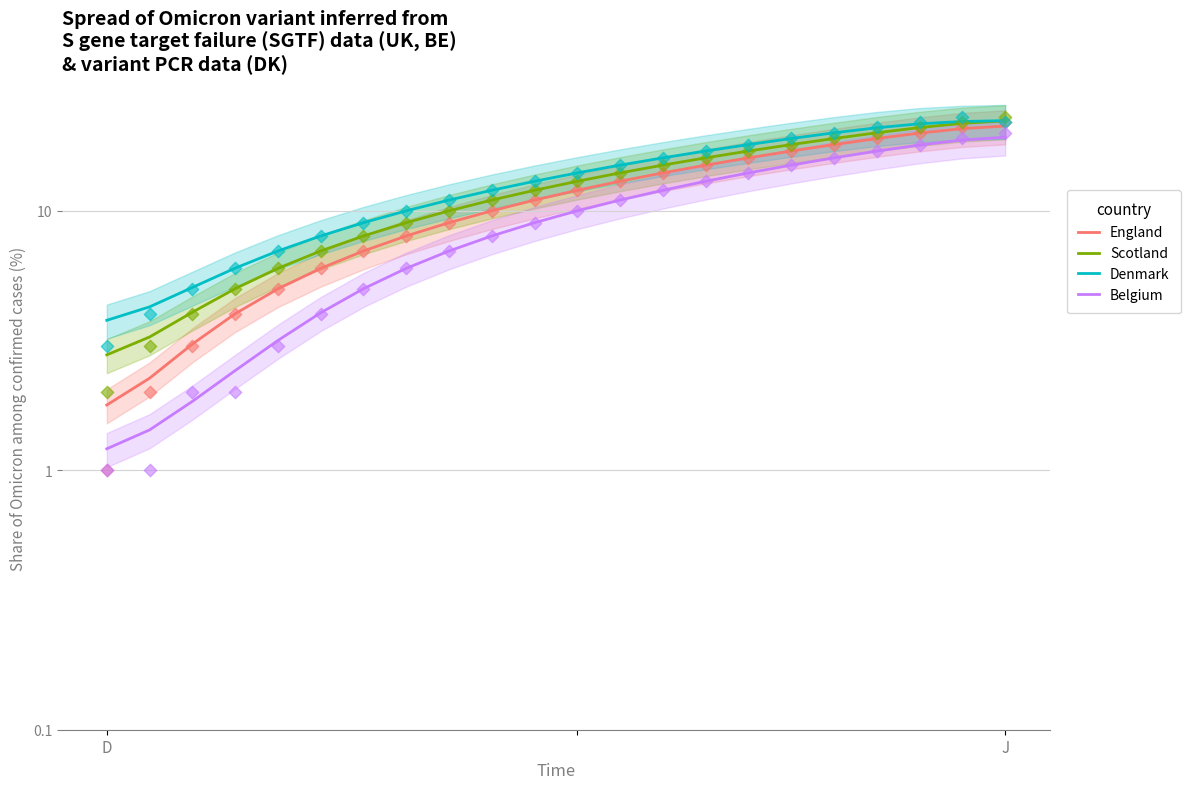

Which series has the widest spread of Y values?

England